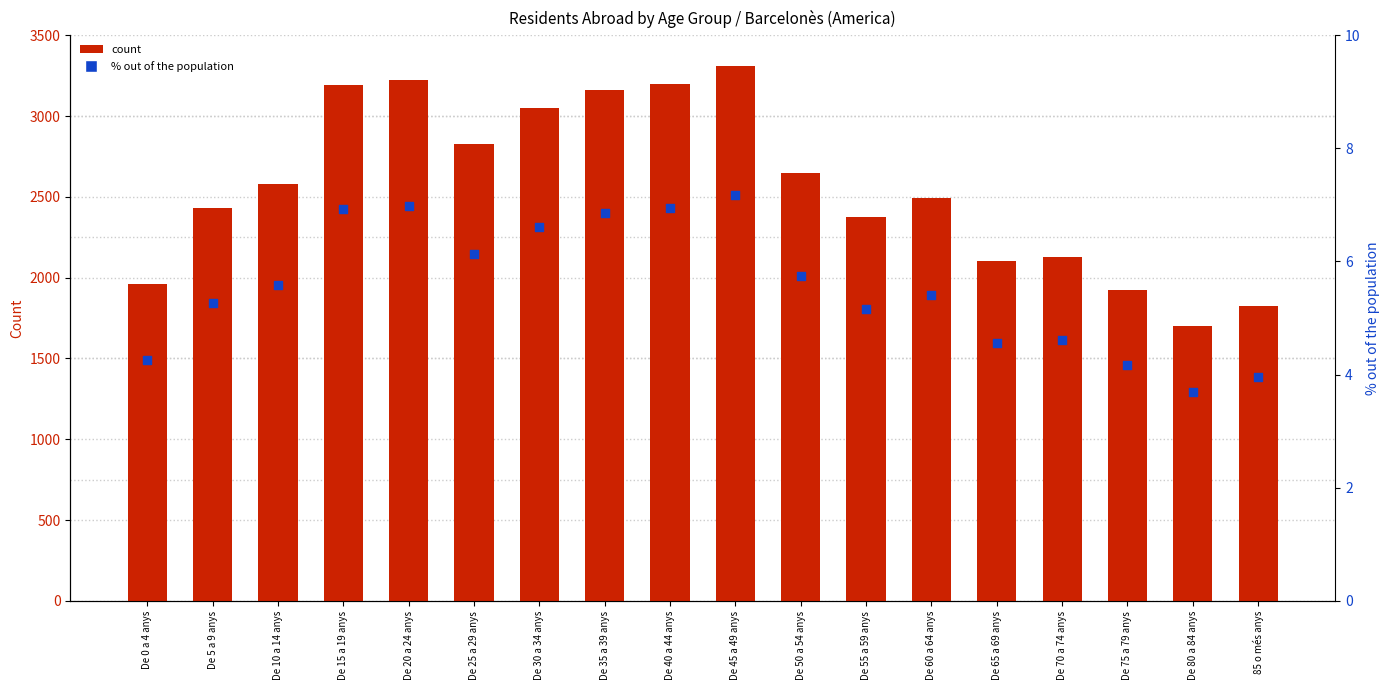

Which series reaches the maximum Y coordinate?

count